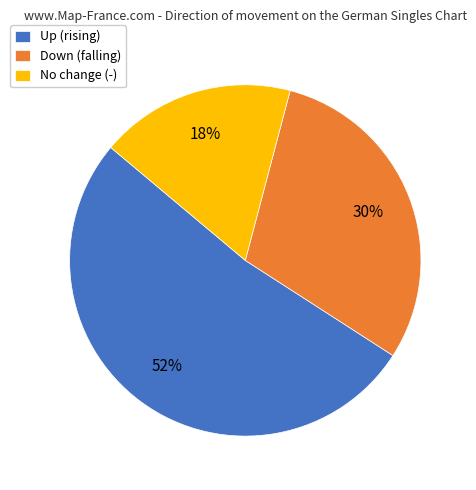

Which has a higher value, Up (rising) or Down (falling)?

Up (rising)